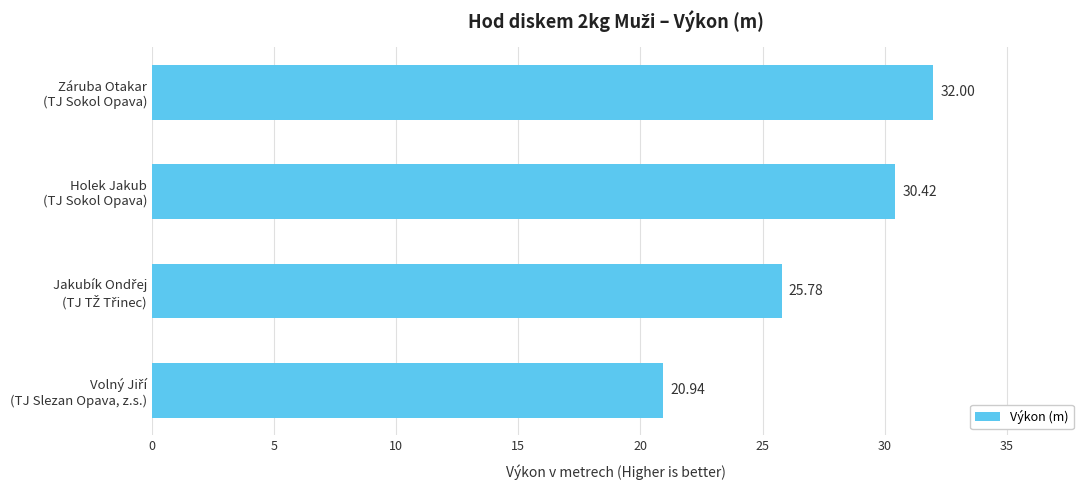

What is the average value?

27.3